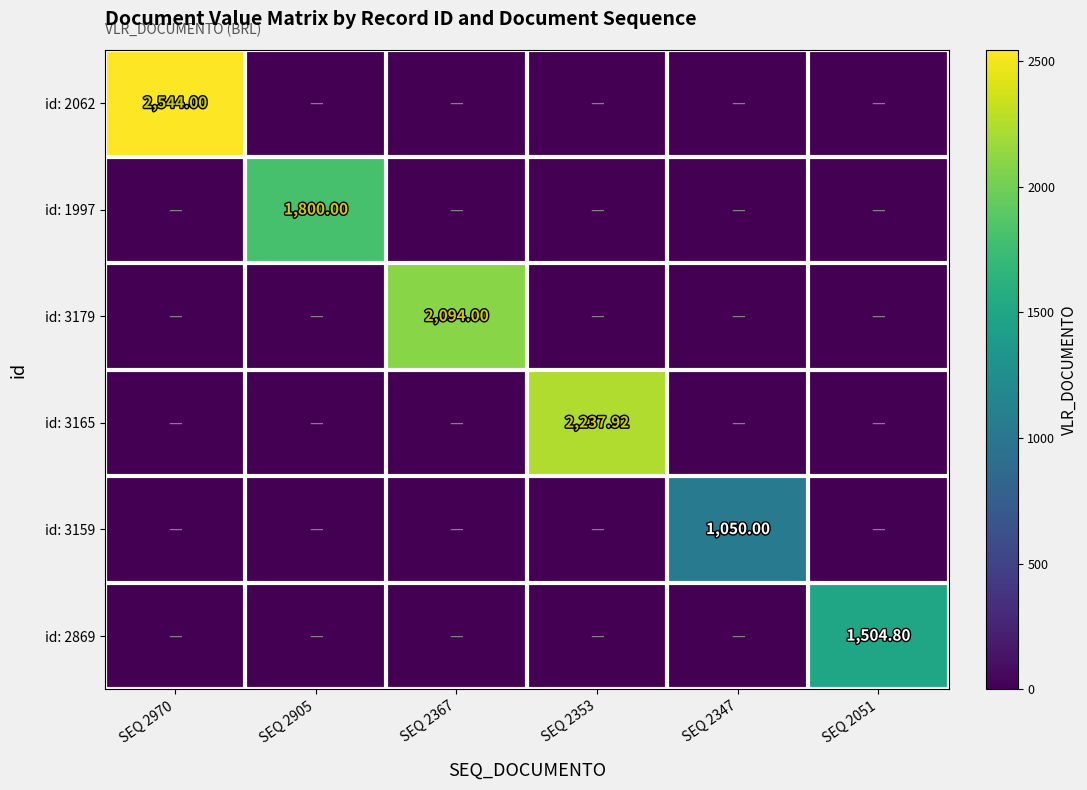

What is the spread (max minus min) of values at SEQ 2905?

1800.0